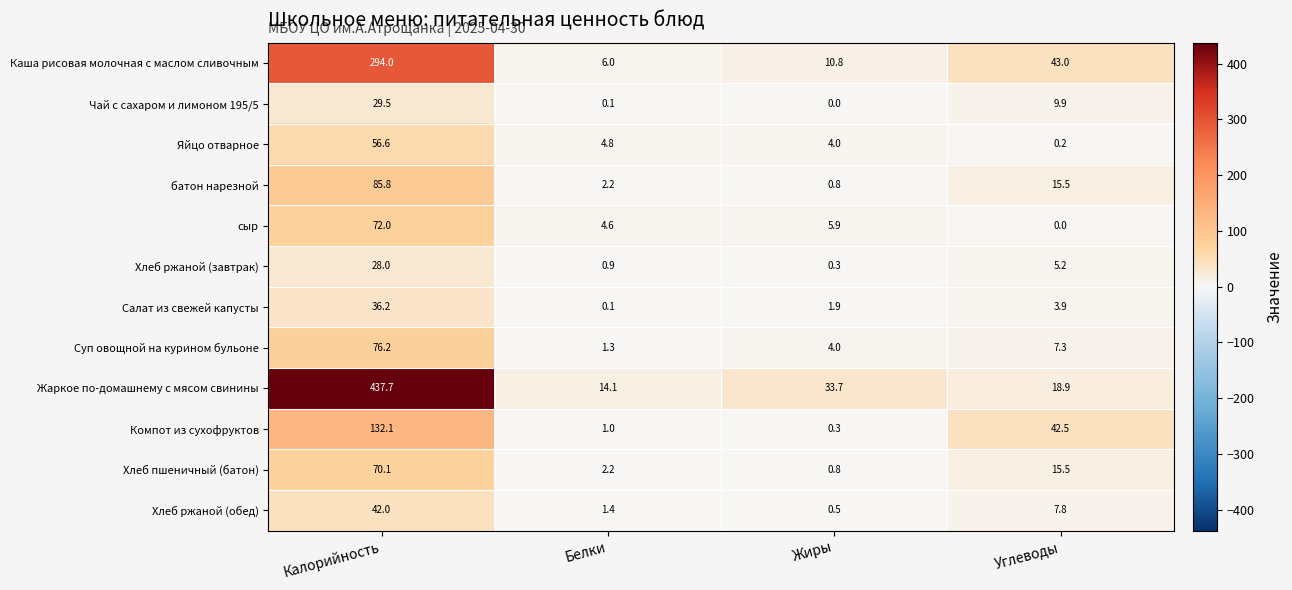

Rank the series by their maximum value, from lowest to highest.

Хлеб ржаной (завтрак), Чай с сахаром и лимоном 195/5, Салат из свежей капусты, Хлеб ржаной (обед), Яйцо отварное, Хлеб пшеничный (батон), сыр, Суп овощной на курином бульоне, батон нарезной, Компот из сухофруктов, Каша рисовая молочная с маслом сливочным, Жаркое по-домашнему с мясом свинины